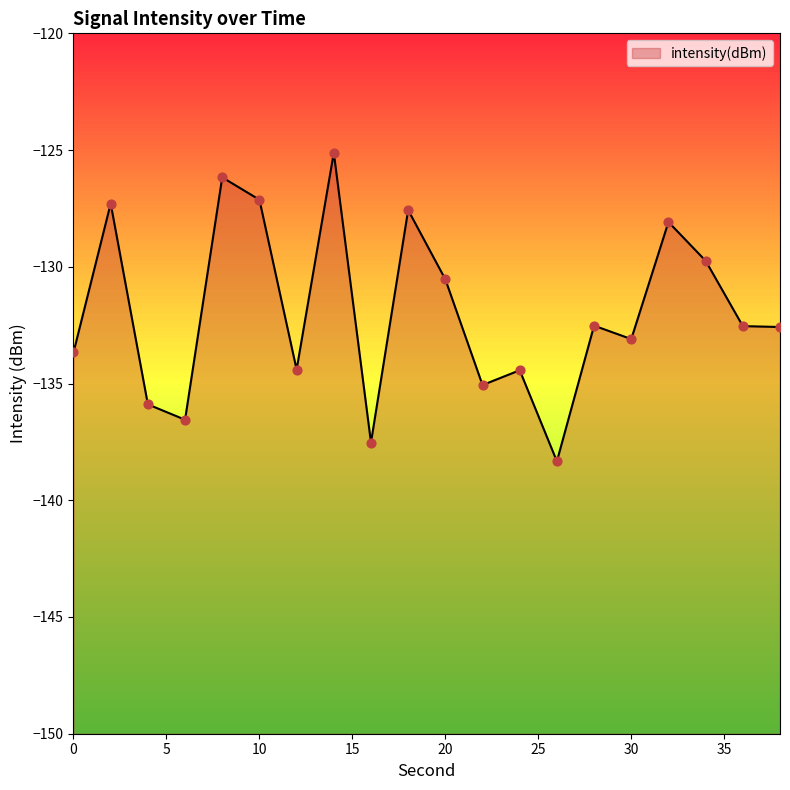

Between 2 and 36, which is larger?

2